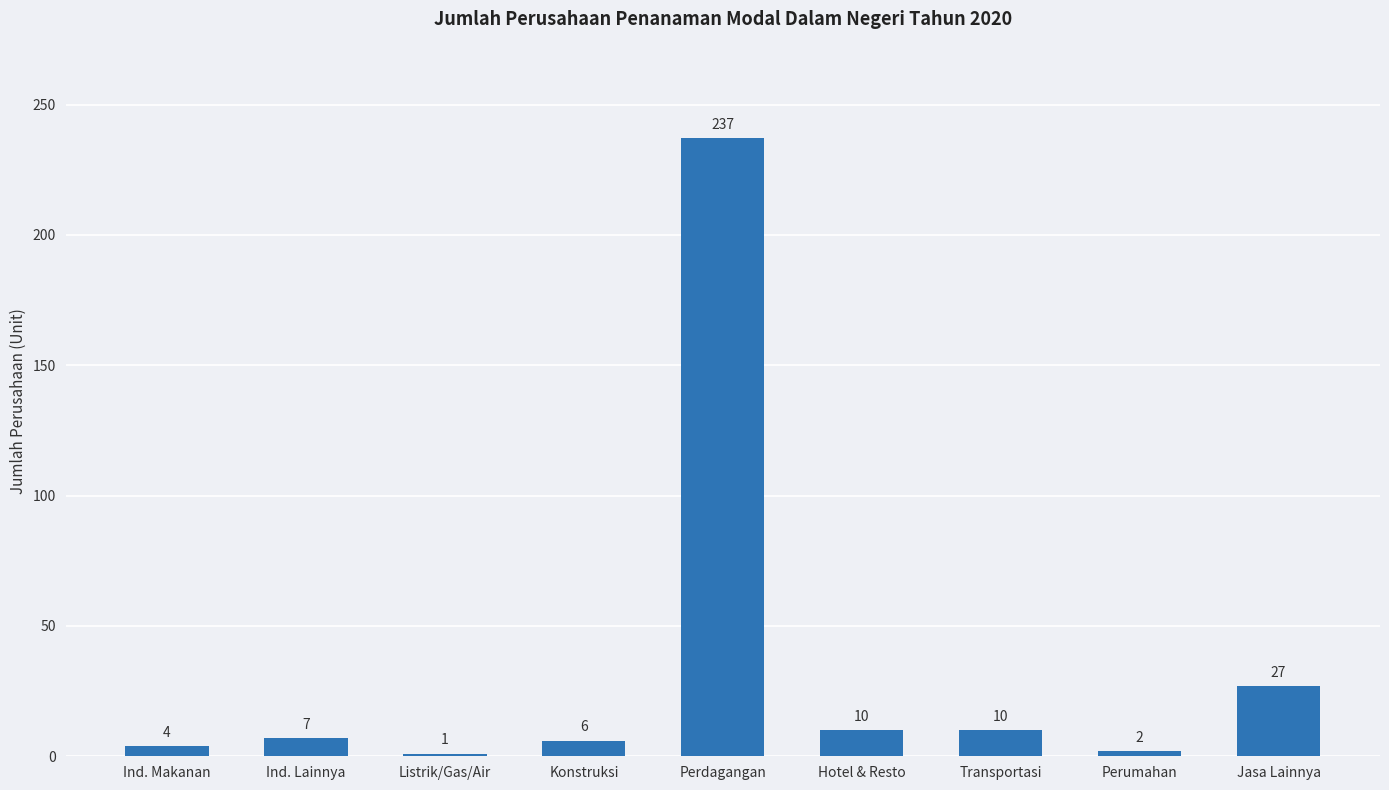

What is the change in value from Konstruksi to Perumahan?

-4